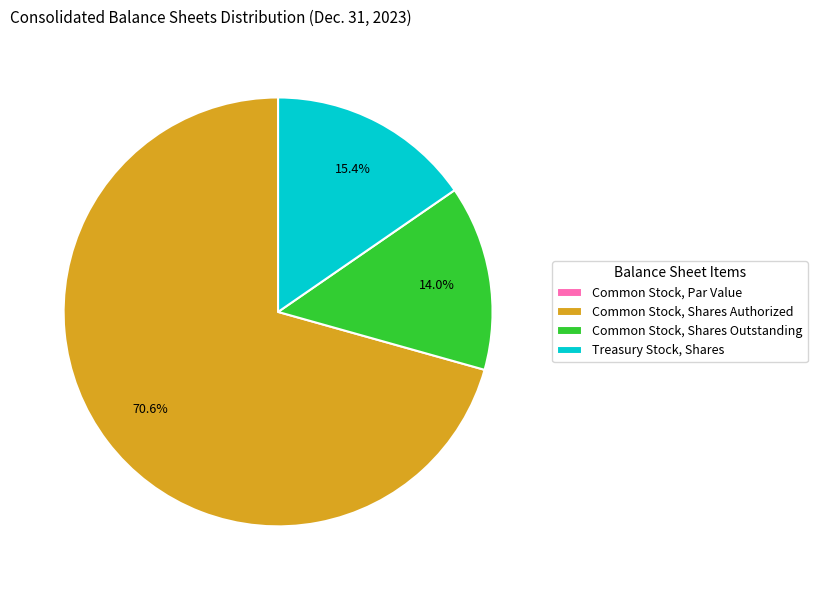

What percentage is NOT represented by Common Stock, Shares Outstanding?

86.0%